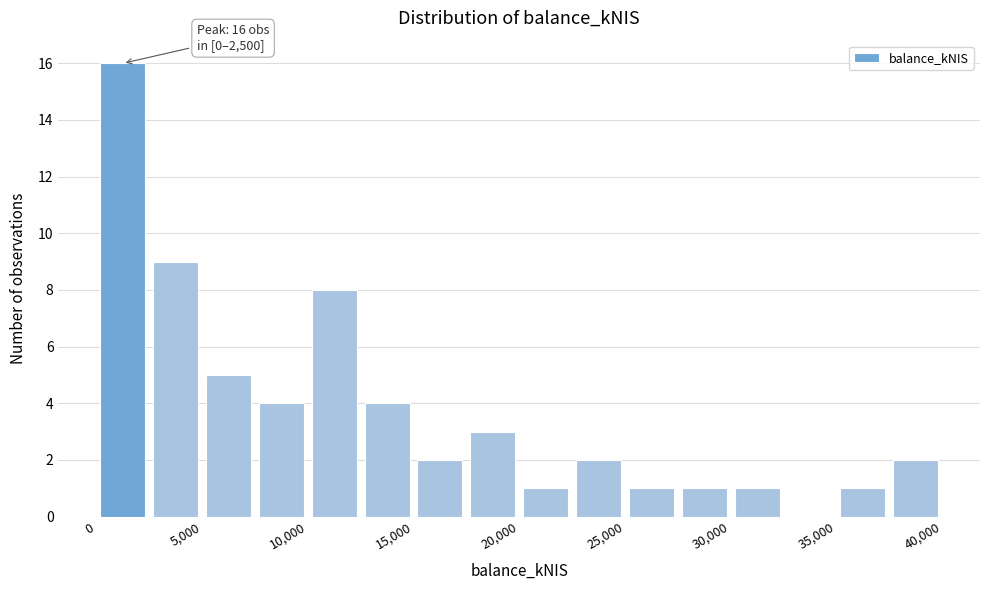

Which range on the x-axis has the tallest bar?

0 to 2500